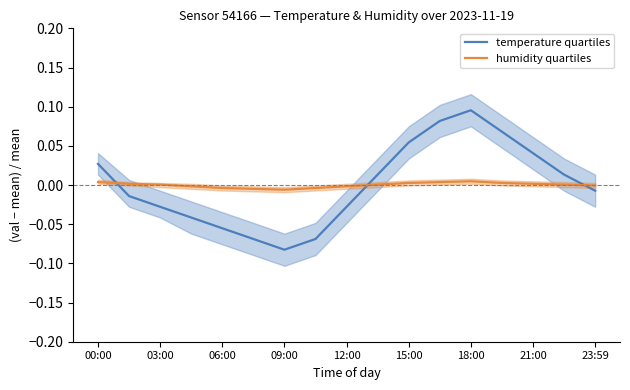

Where is temperature quartiles nearest to the value 0?

23:59